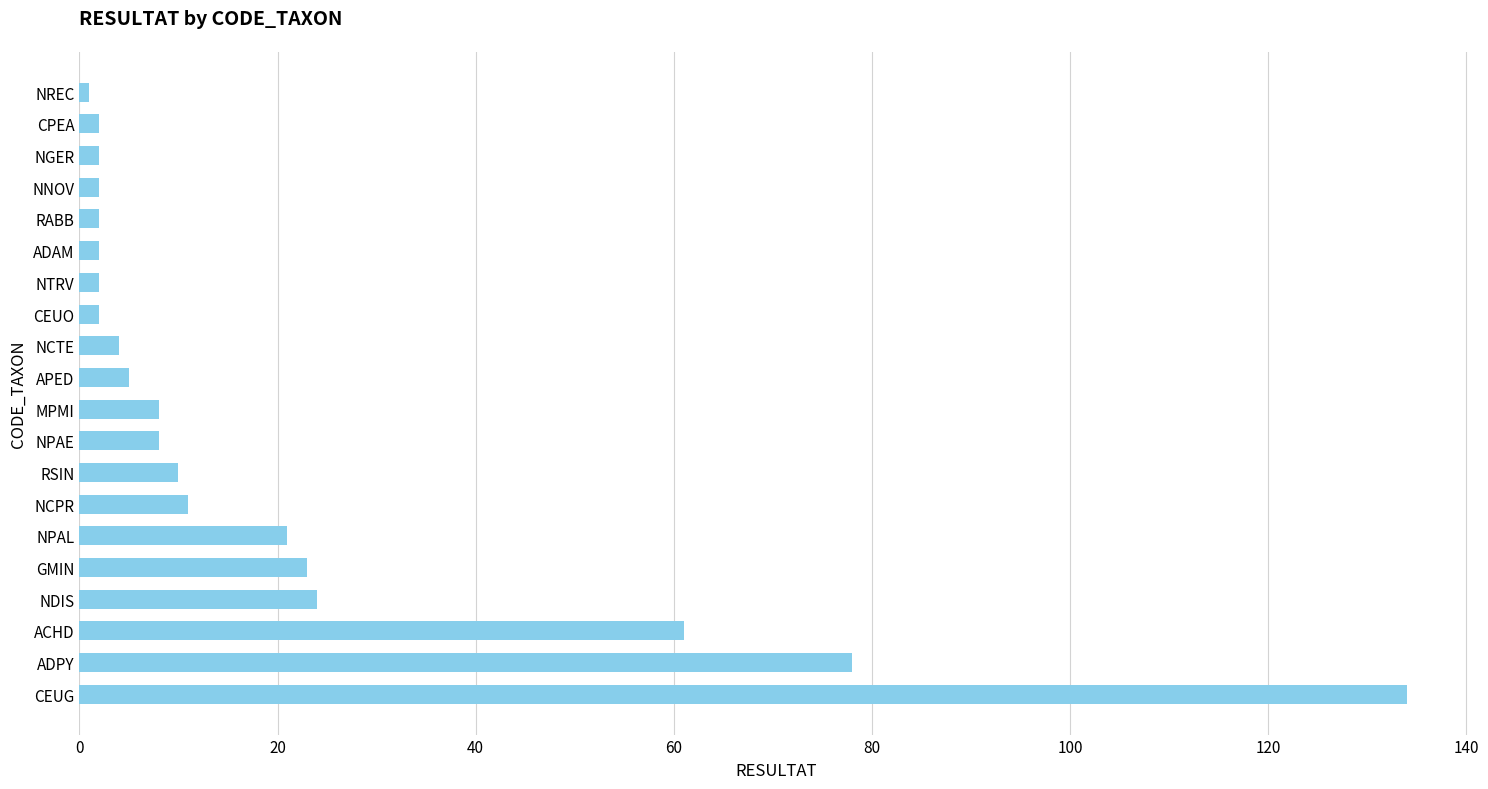

What is the sum of the values at NDIS and NCTE?

28